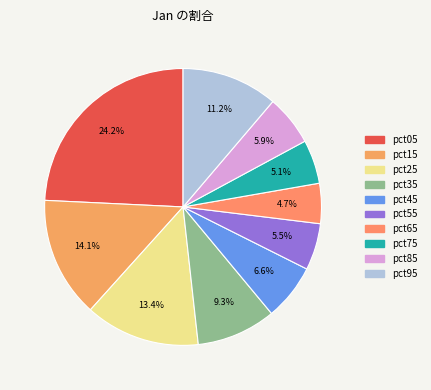

Rank the categories by value from highest to lowest.

pct05, pct15, pct25, pct95, pct35, pct45, pct85, pct55, pct75, pct65